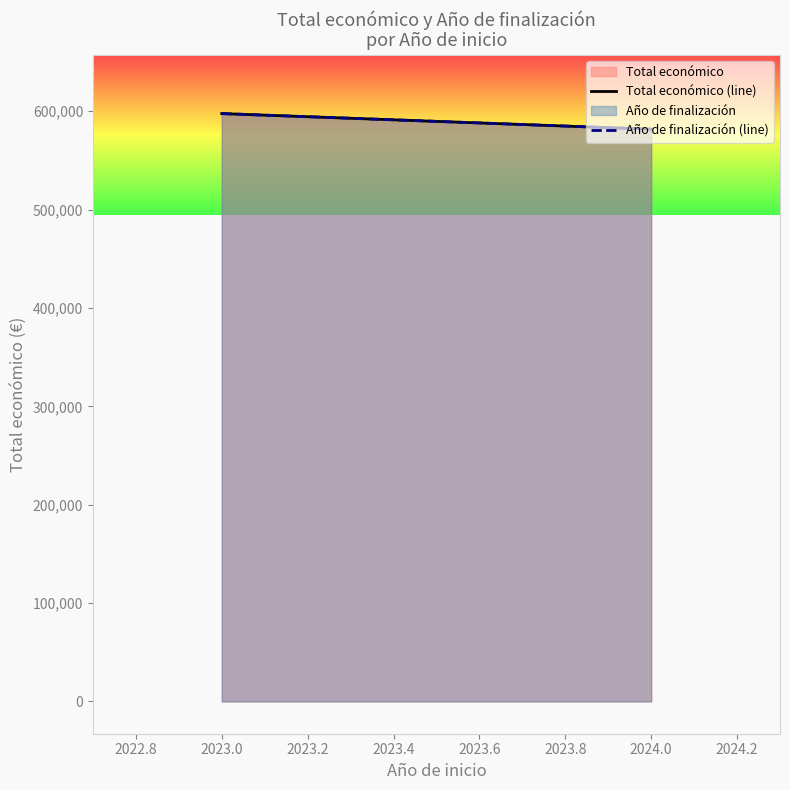

Does the chart have visible grid lines?

No